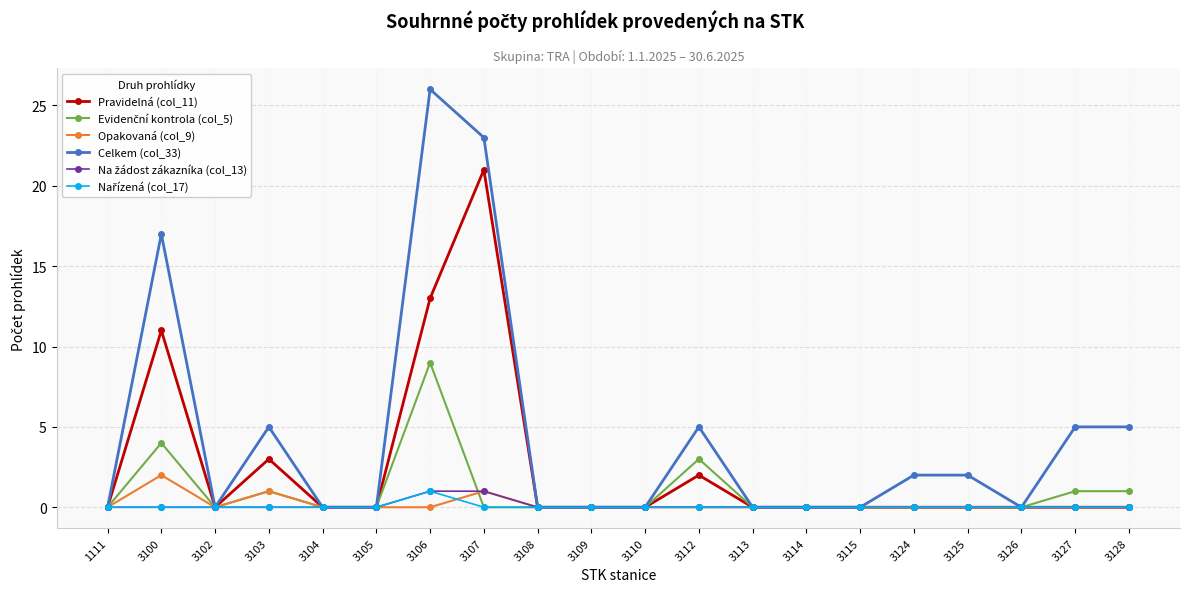

Which series has the largest range (max minus min)?

Celkem (col_33)